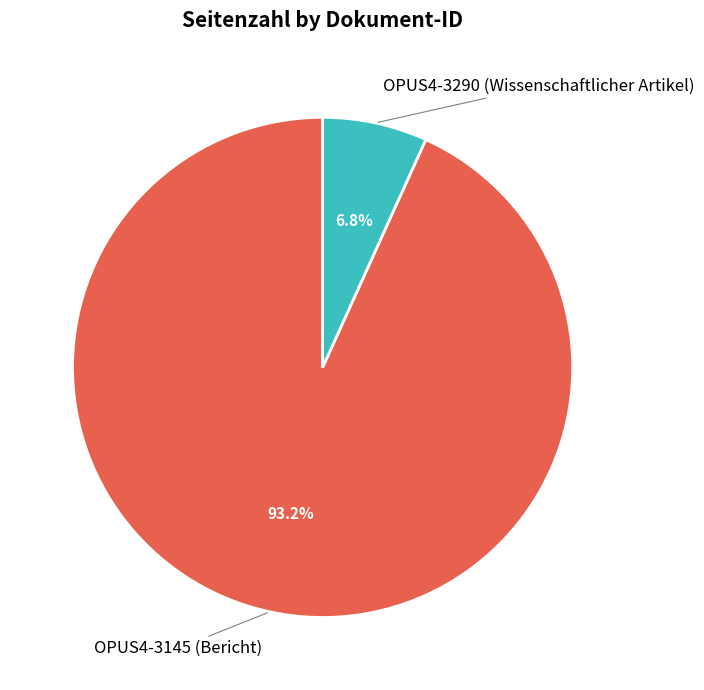

Does any single category account for the majority?

Yes